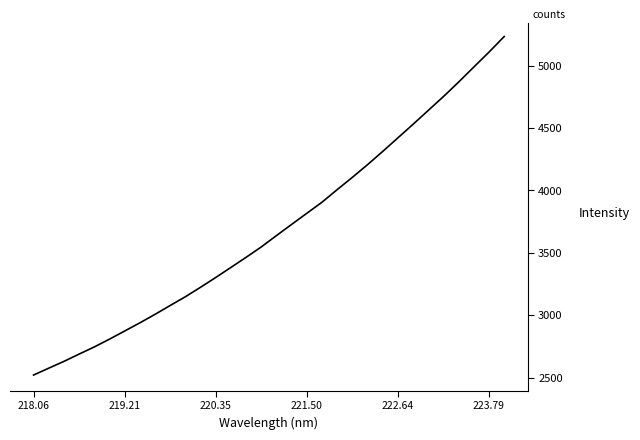

What is the smallest value displayed?

2520.0